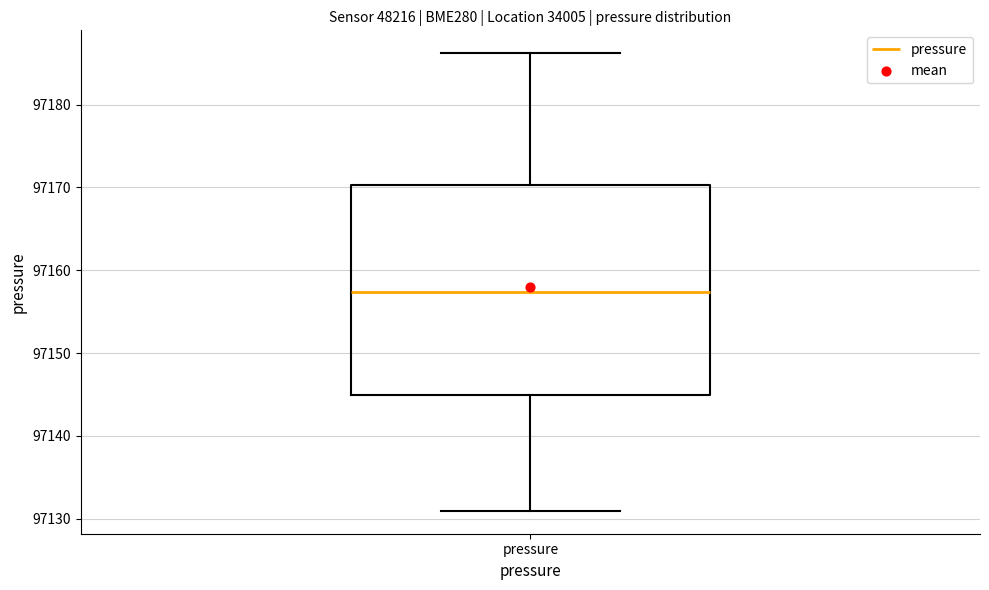

Where does the upper whisker of the box for pressure end on the y-axis? The values are not printed on the chart, so give them approximately, as read against the axis.

97186